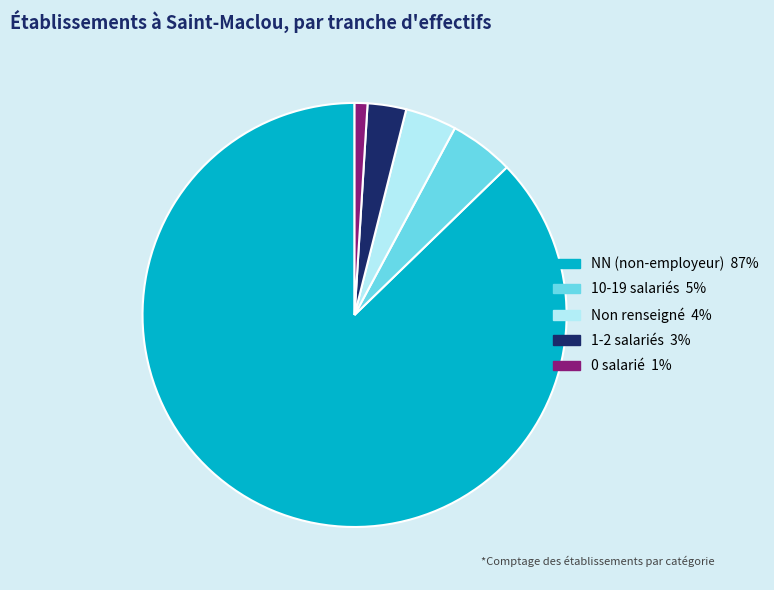

Is there a majority slice in this chart?

Yes